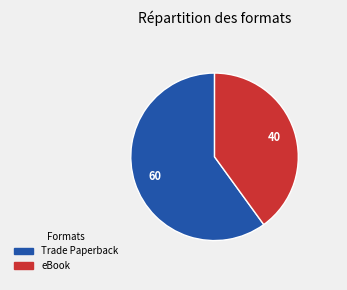

Combined, do eBook and Trade Paperback account for over 50%?

Yes